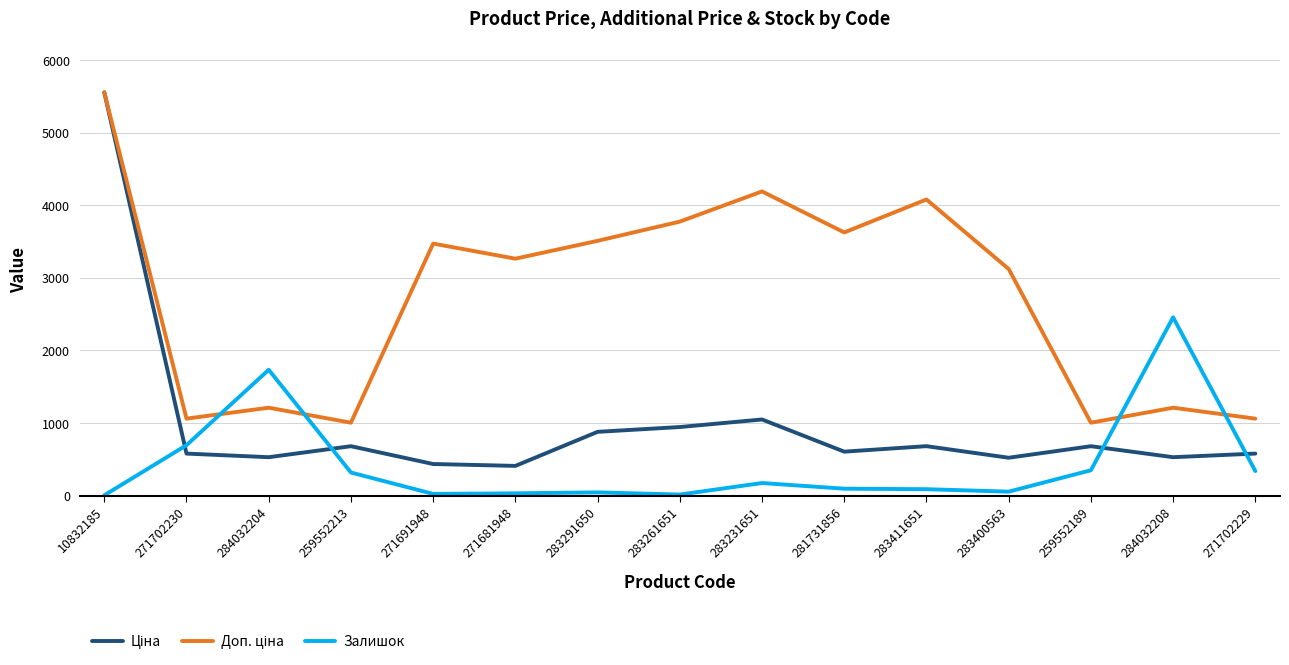

At how many categories does at least one series exceed 375?

15